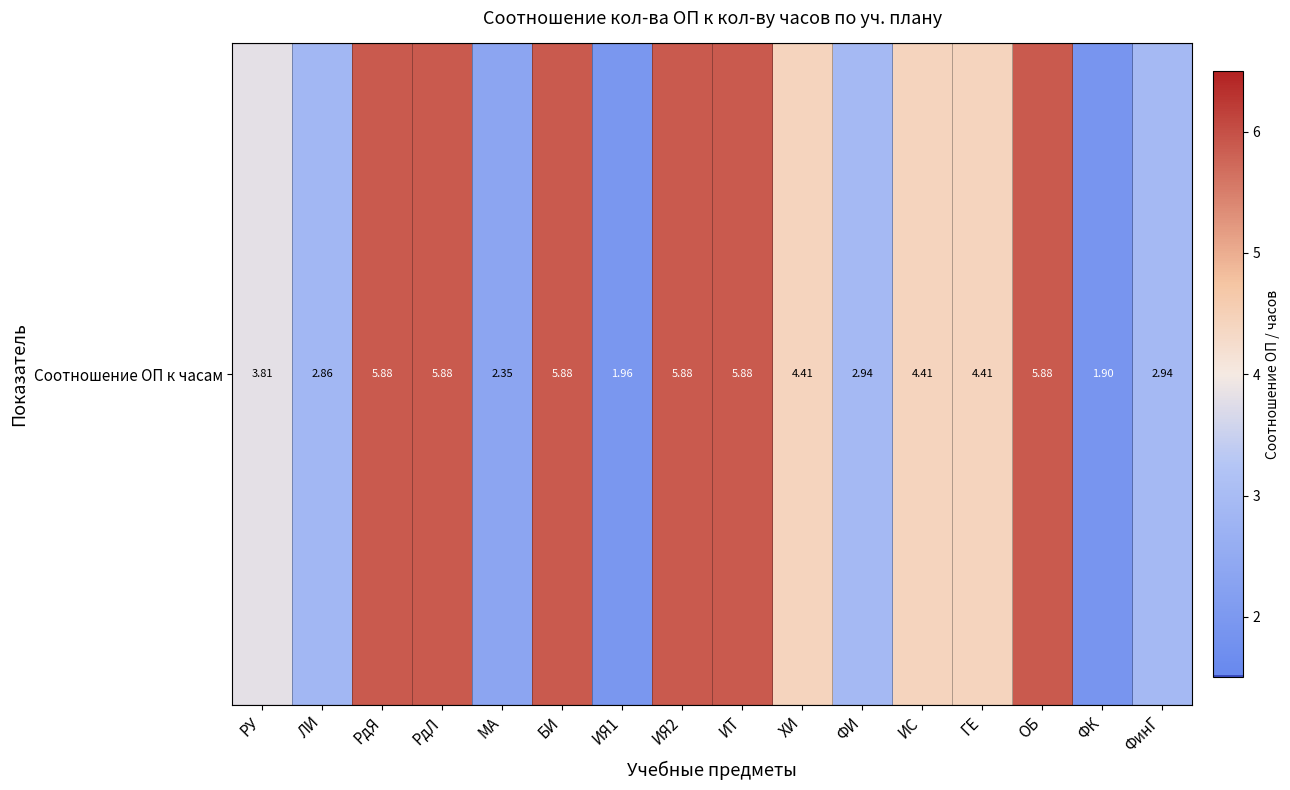

What is the ratio of the value at ОБ to the value at ИЯ2?

1.0